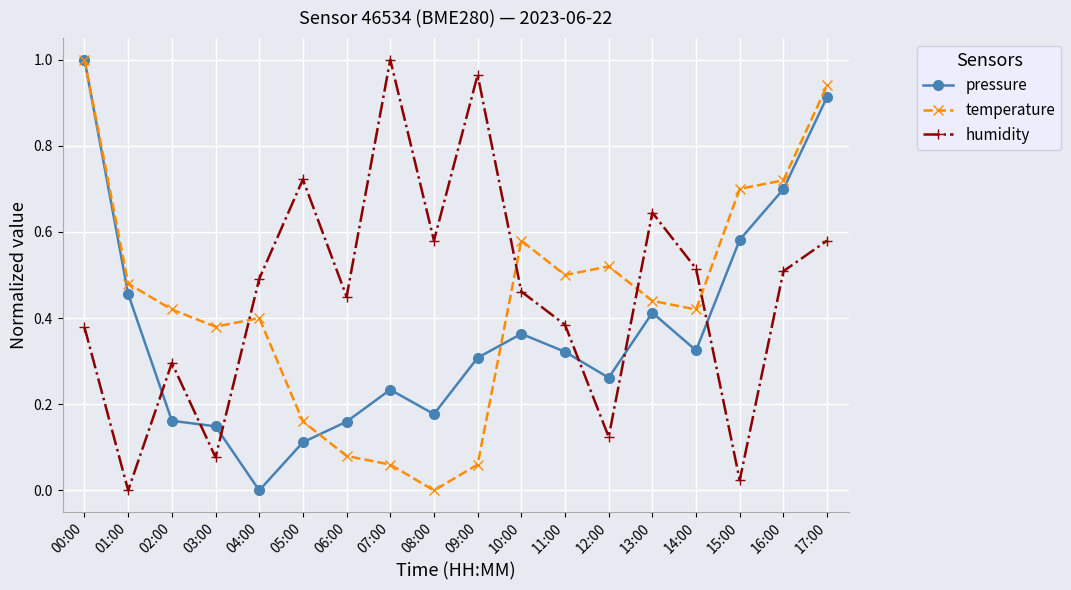

Which series changed the most between 02:00 and 16:00?

pressure